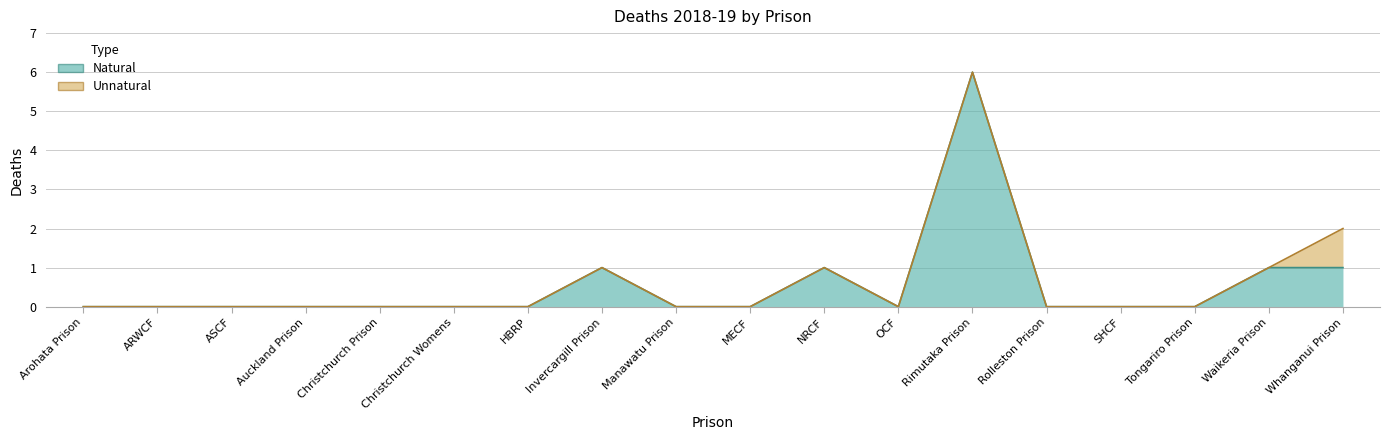

What is the label of the 12th point from the right?

HBRP